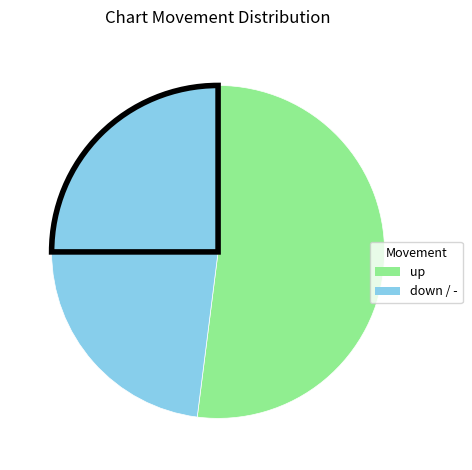

How many segments does this pie chart have?

3